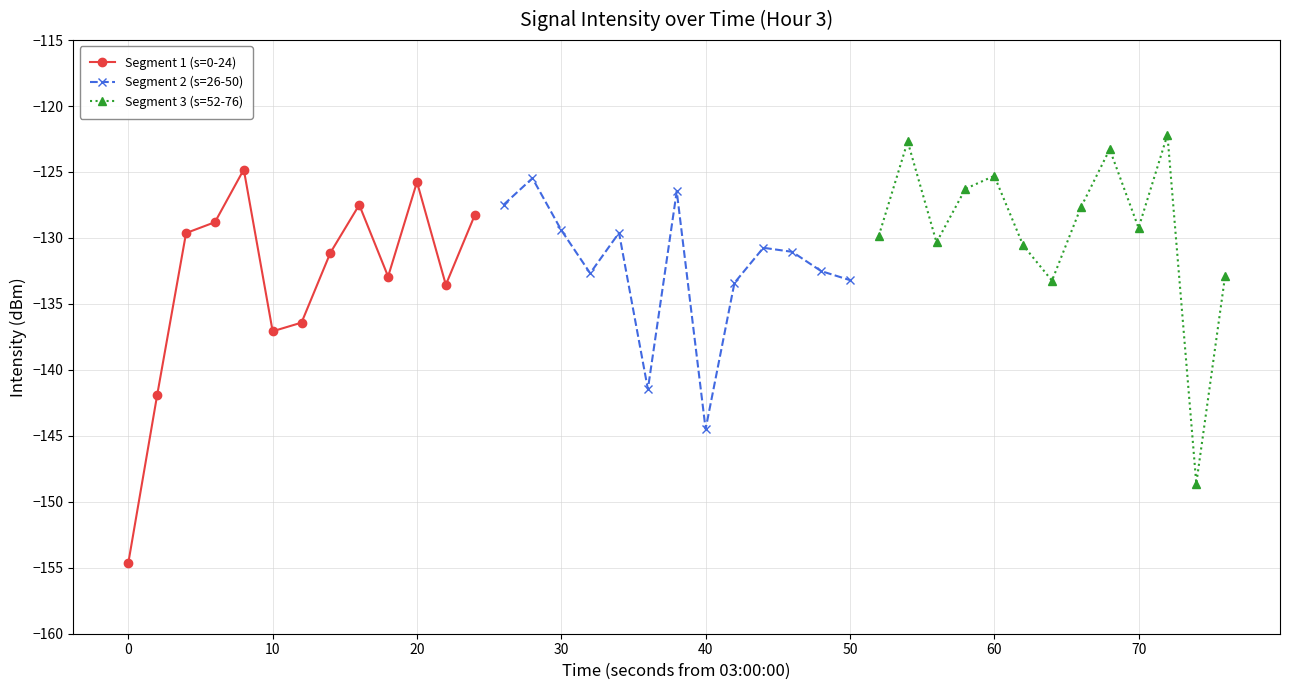

The value of Segment 1 (s=0-24) at 10 is -137.1. True or false?

True